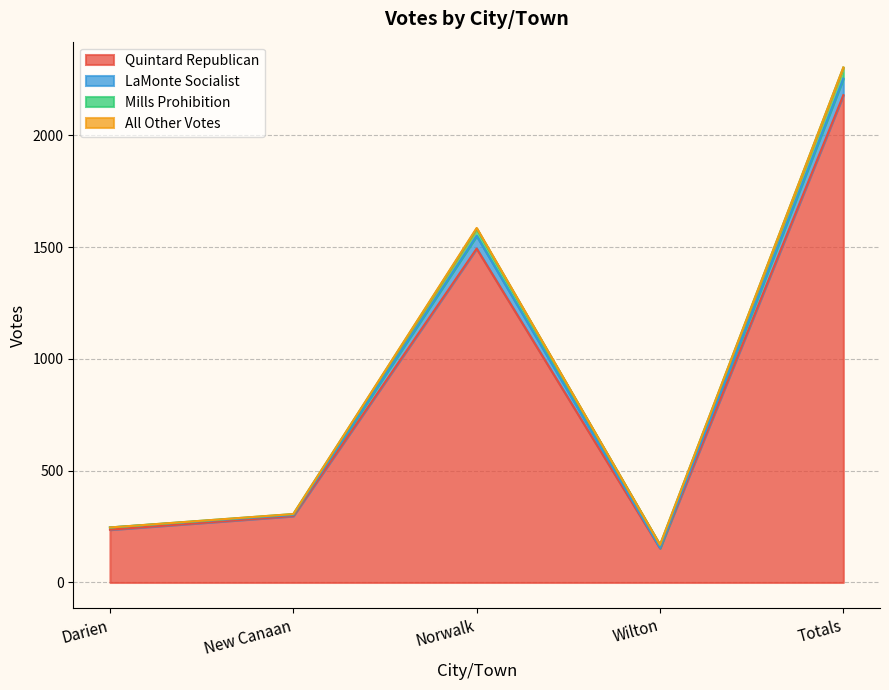

Where is LaMonte Socialist nearest to the value 1204?

Norwalk